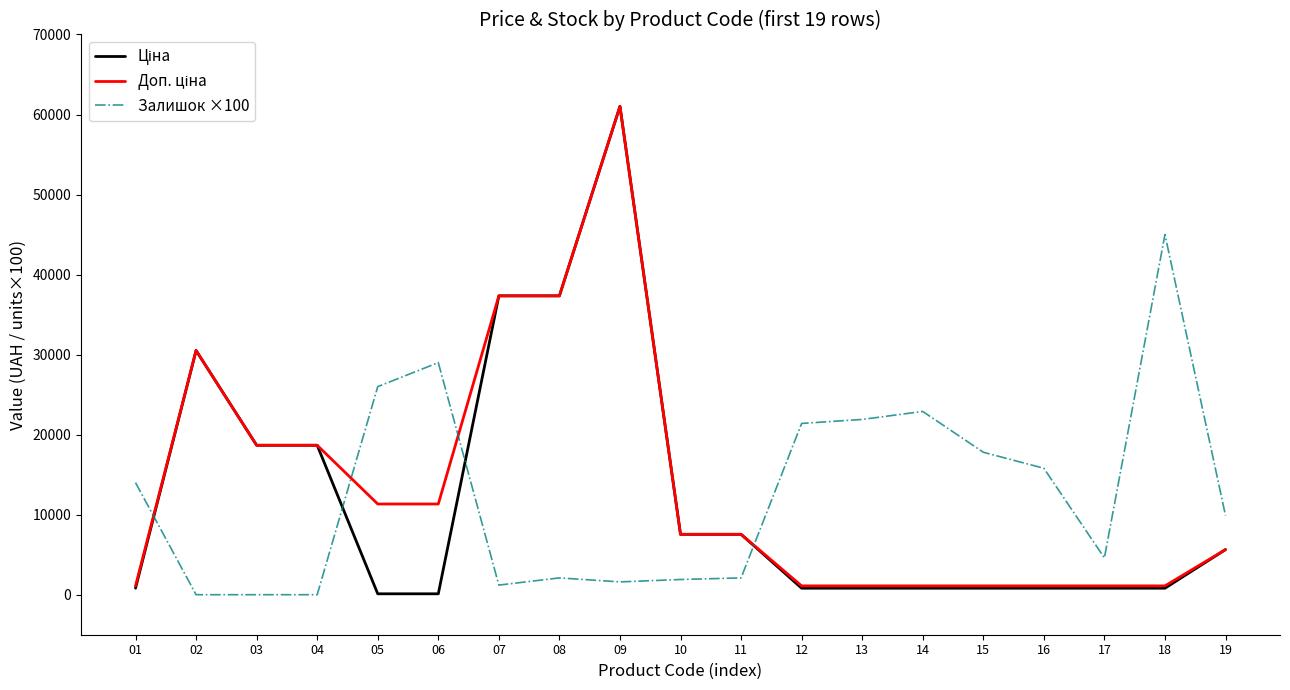

What is the difference between the highest and lowest values at 10?

5645.9